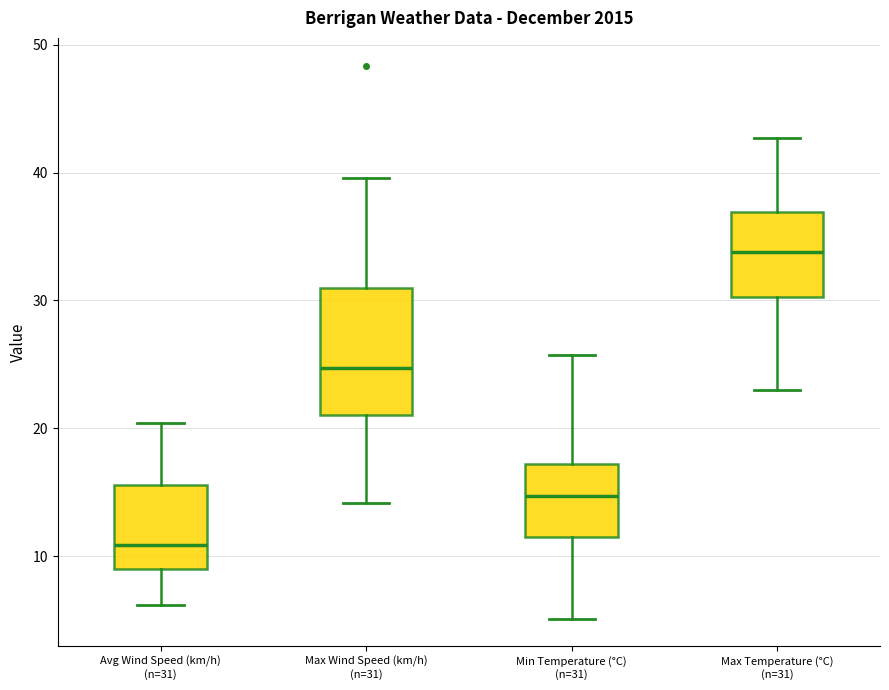

Comparing the boxes themselves (not the whiskers), which one is the tallest?

Max Wind Speed (km/h) (n=31)